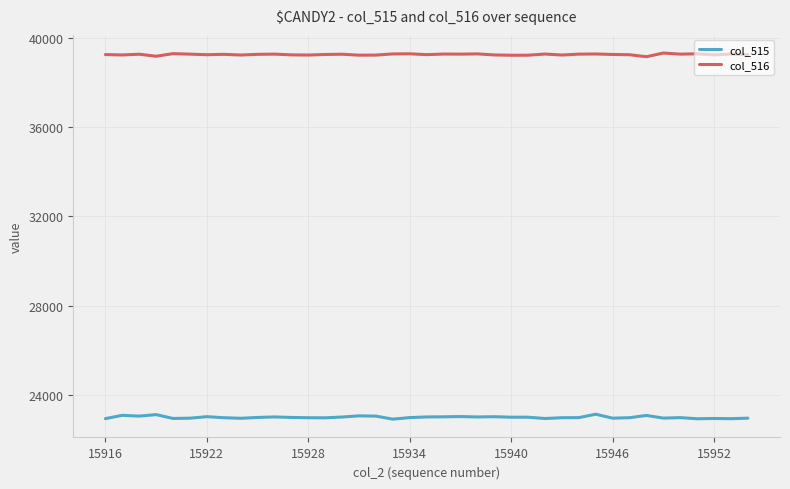

What is the difference between the maximum and second lowest values in the col_515 series?

203